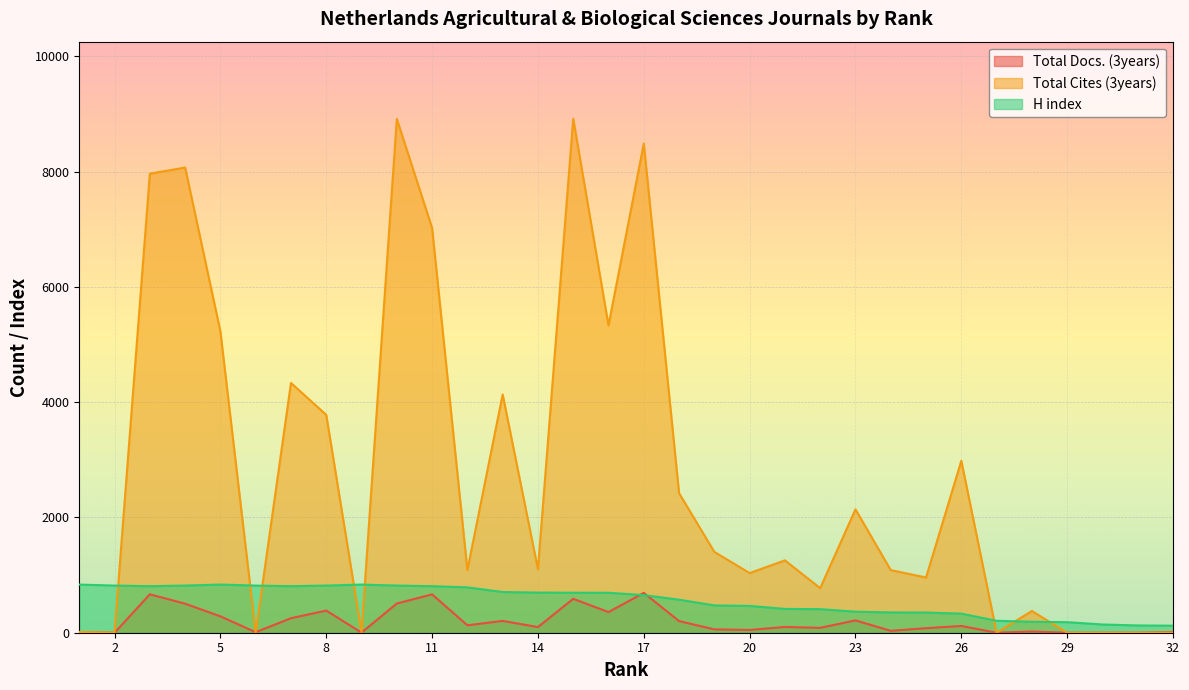

The value of Total Docs. (3years) at 30 is 425. True or false?

False